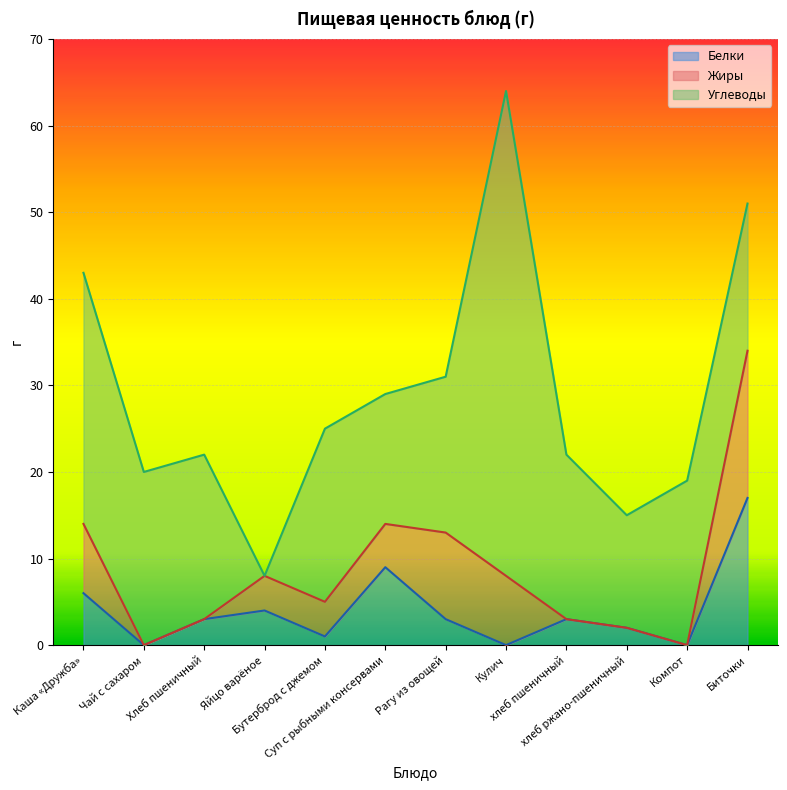

The value of Углеводы at Компот is 9. True or false?

False